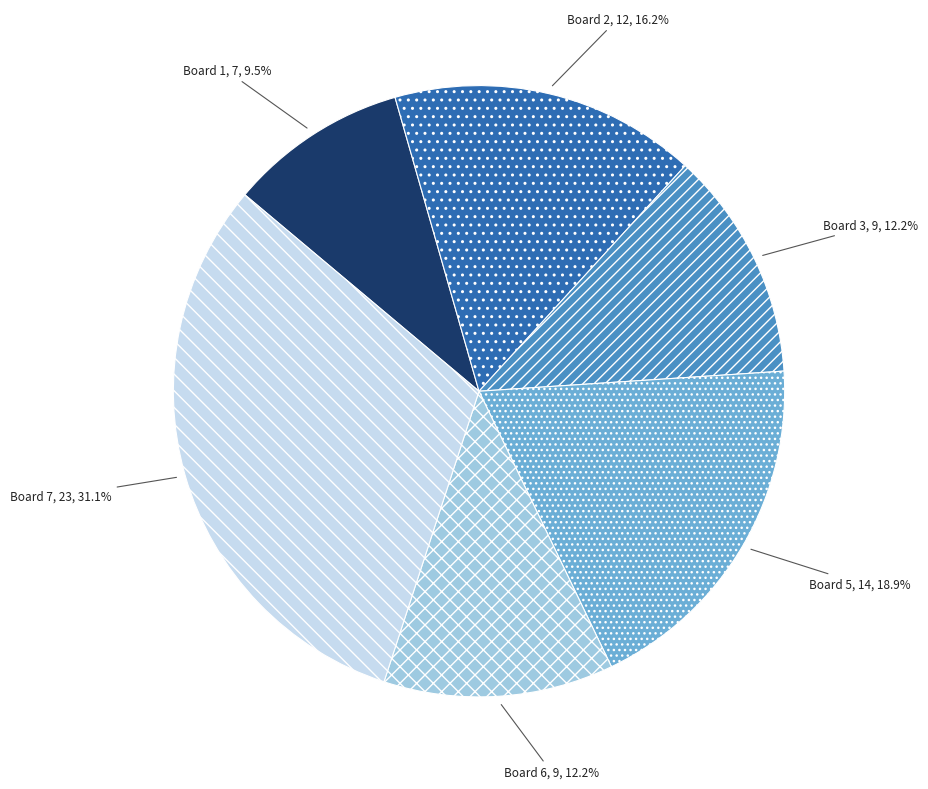

To the nearest percent, what percentage of the pie is Board 7?

31%